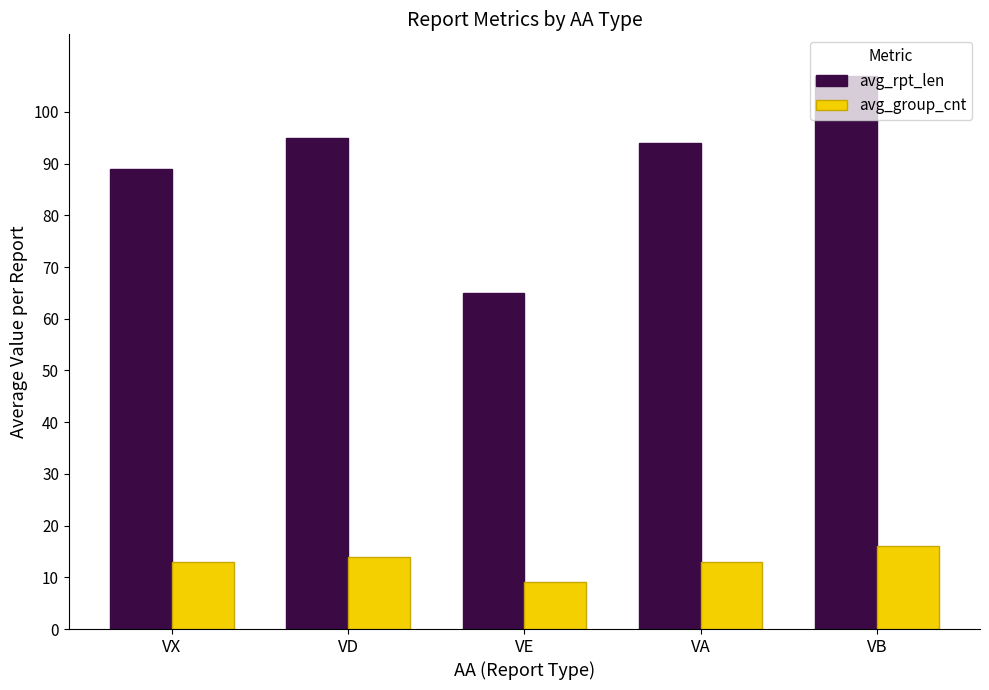

Reading left to right, what are all the values shown in this chart?

avg_rpt_len: 89	95	65	94	107
avg_group_cnt: 13	14	9	13	16